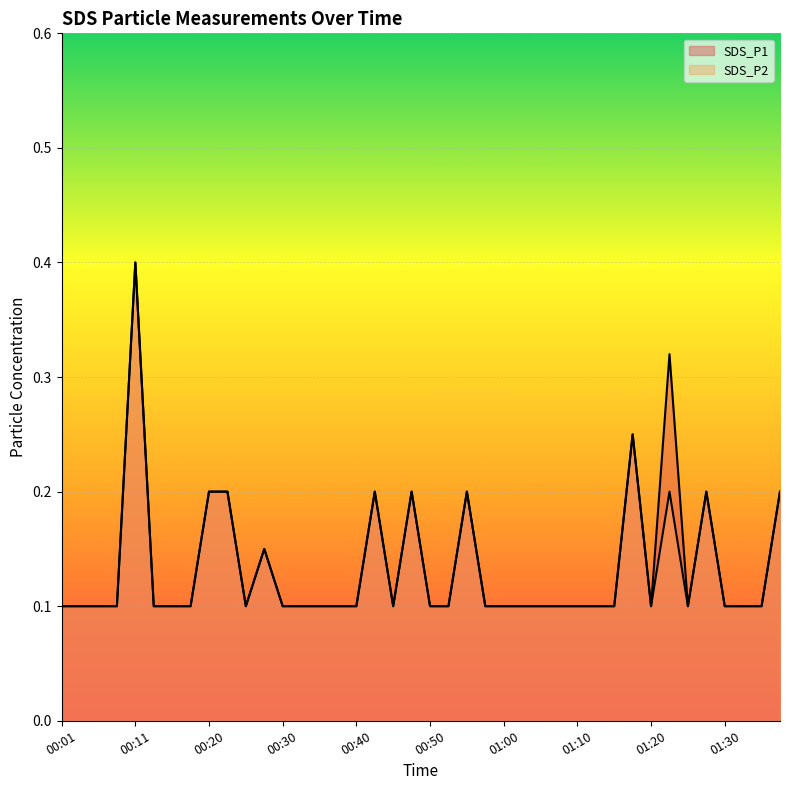

The value of SDS_P2 at 00:20 is 0.2. True or false?

True